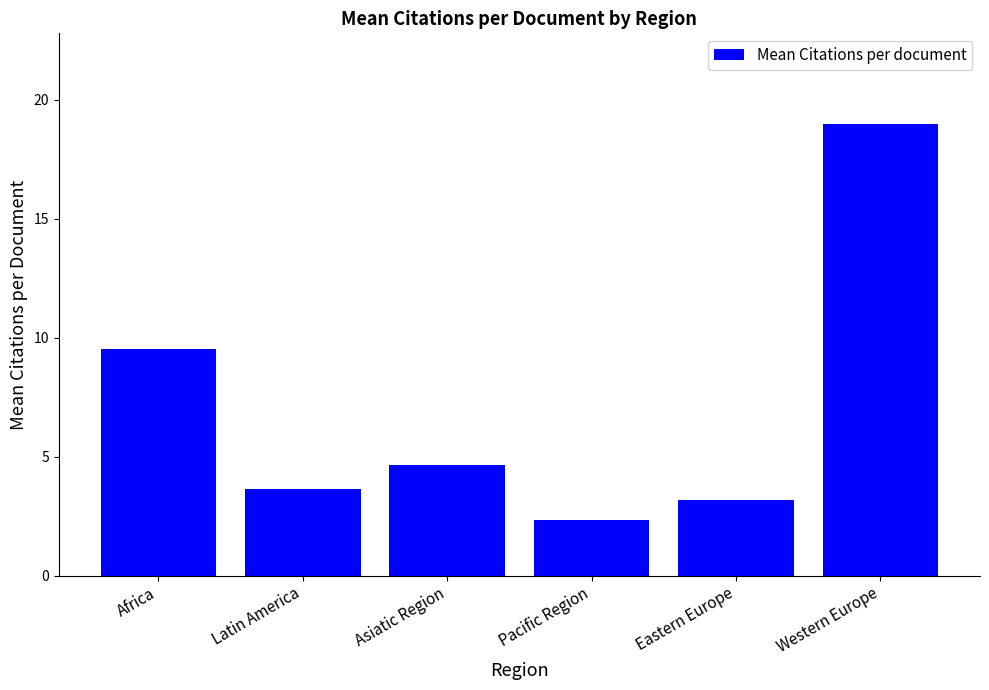

At which category does the chart reach its minimum across all series?

Pacific Region